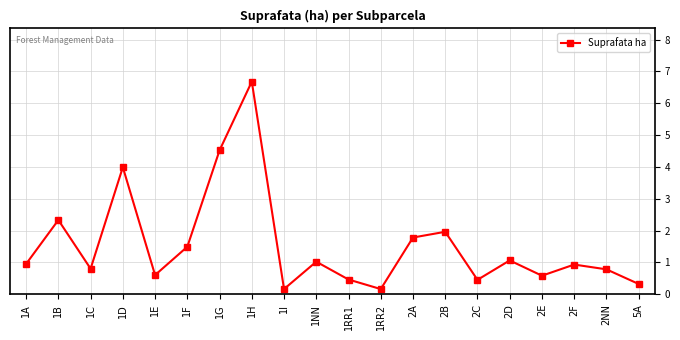

What is the change in value from 1C to 1F?

+0.7